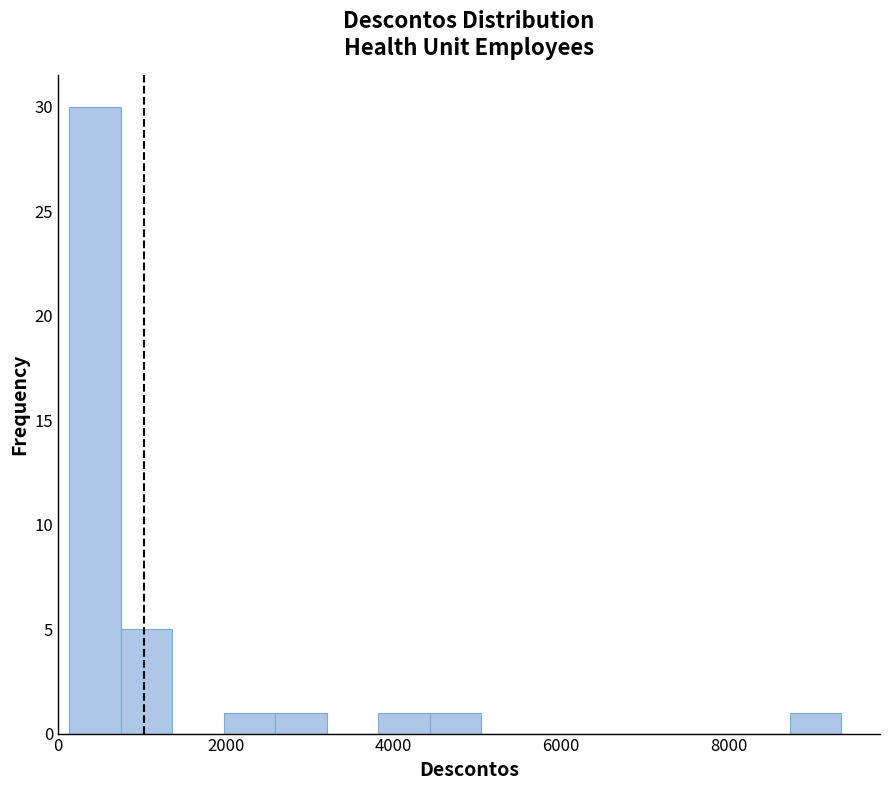

Read against the x-axis, roughly where is the centre of the tallest bar?

400